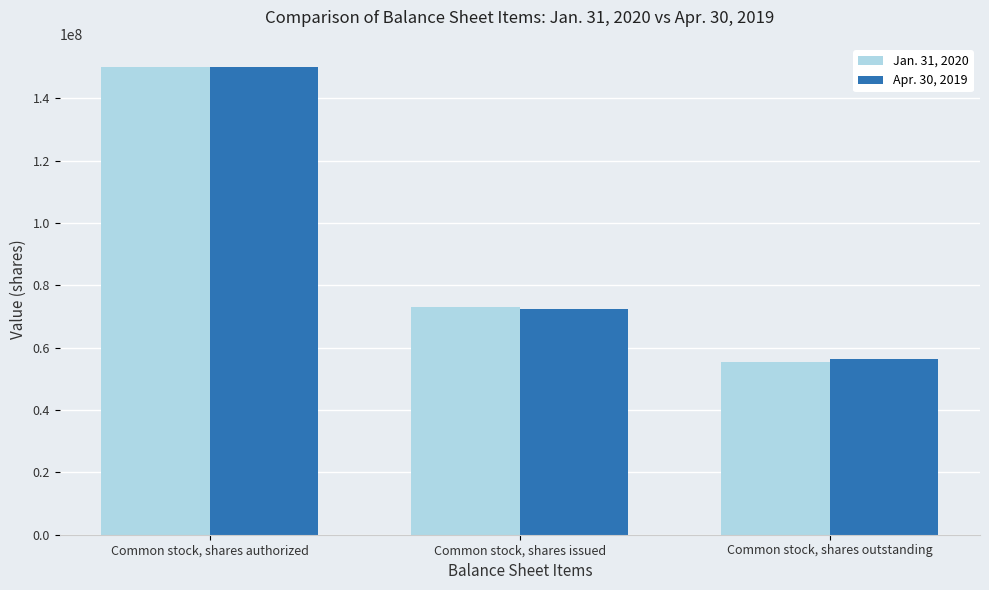

What is the lowest value of the Jan. 31, 2020 series?

55258000